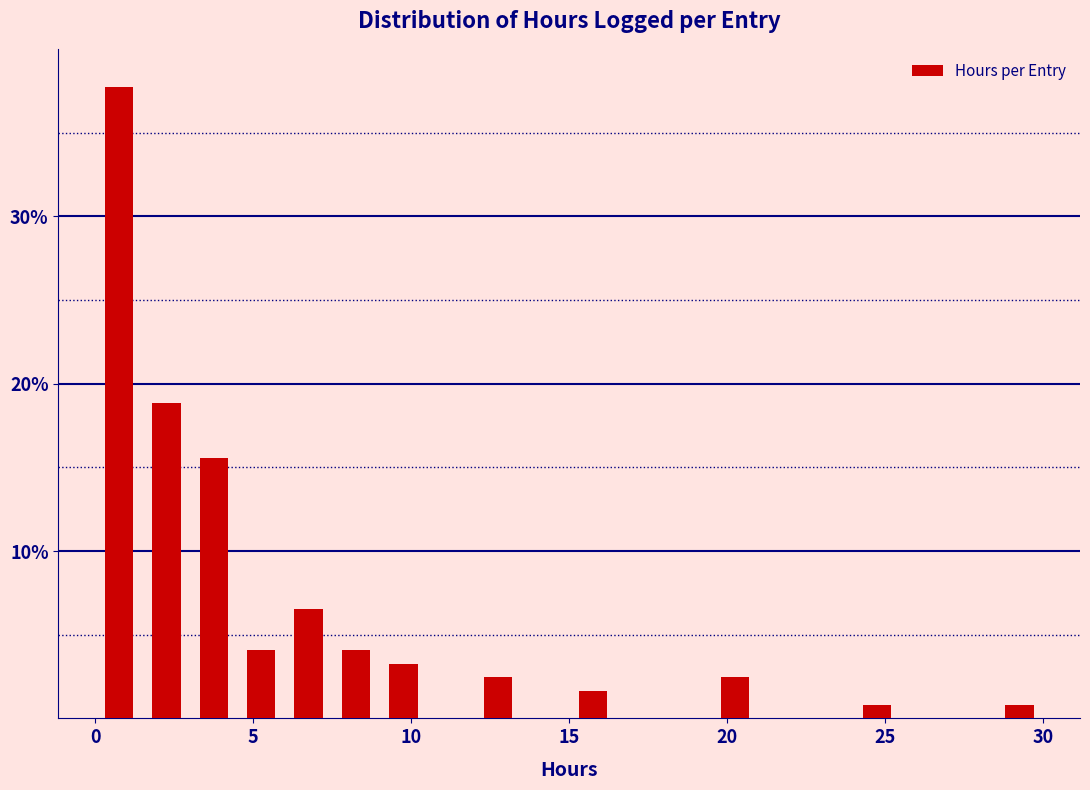

Around what value on the x-axis is the tallest bar? Give the approximate position of its centre, as read against the axis.

1.0